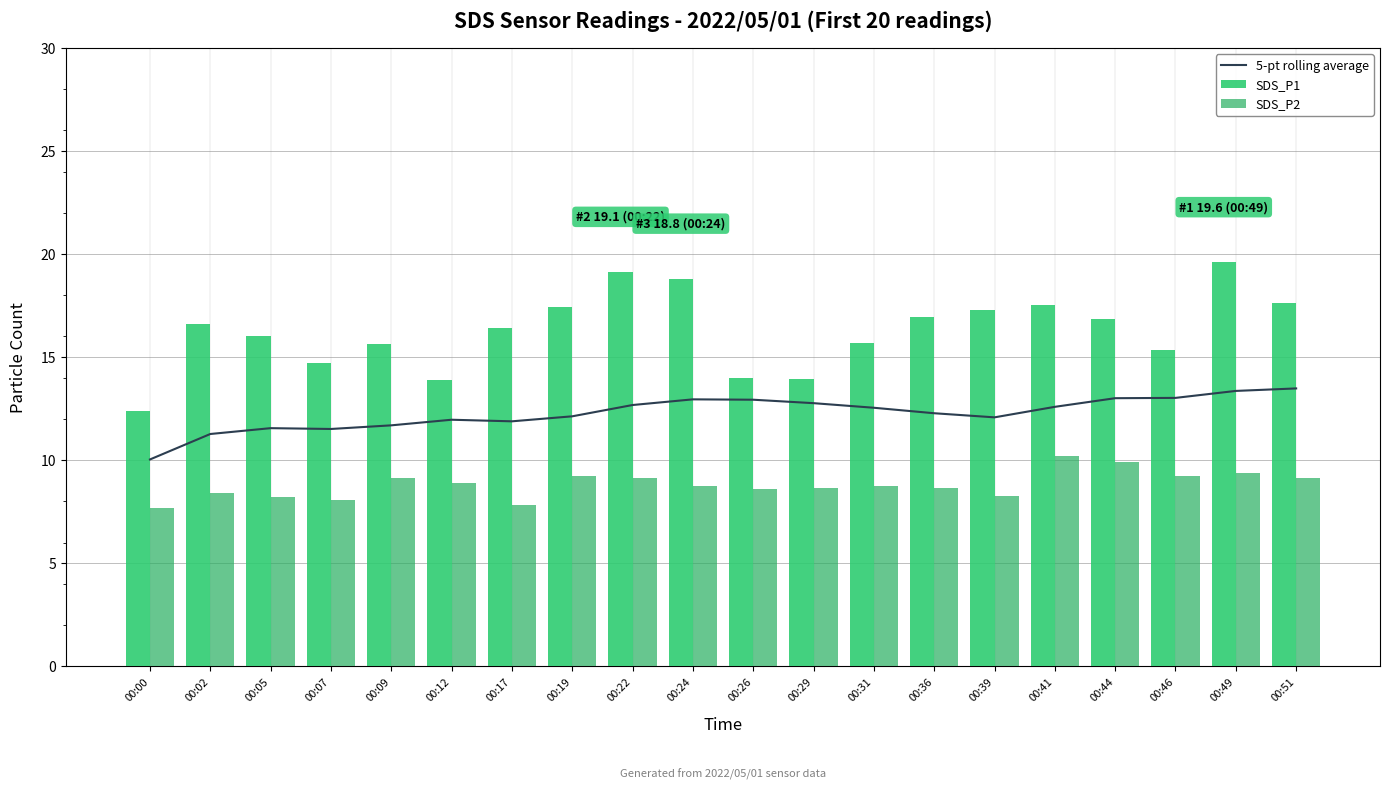

What is the value of the 5-pt rolling average bar at the 14th from the left?

12.3